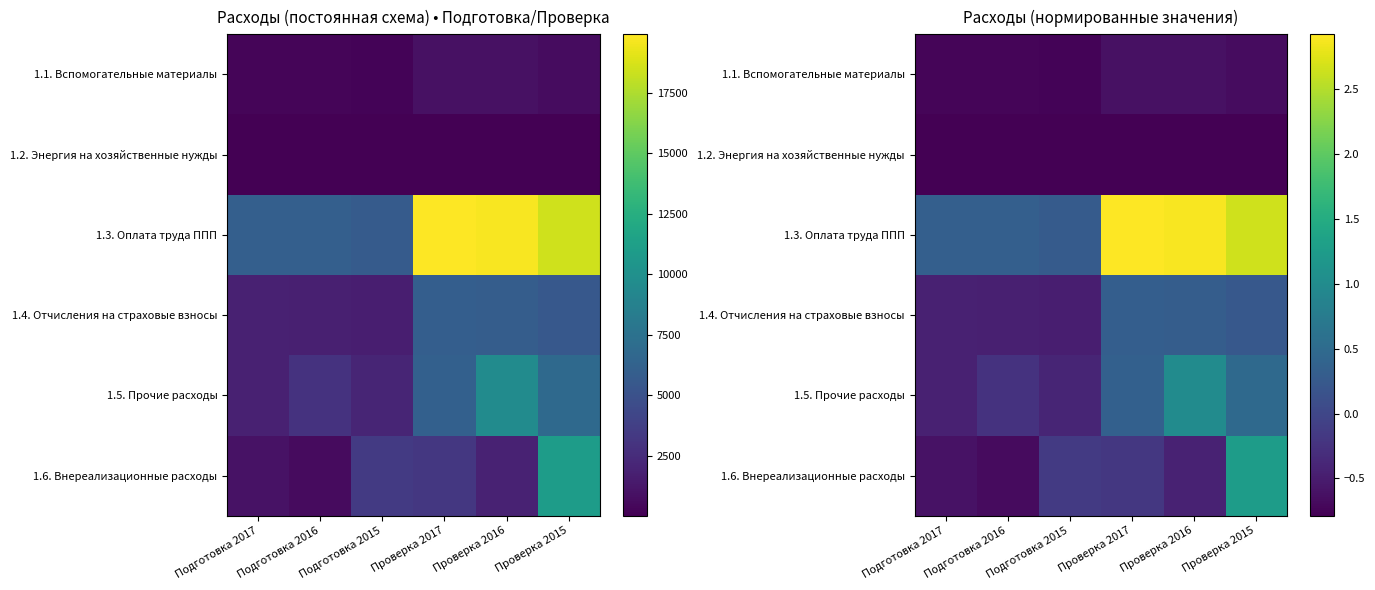

How many values in 1.5. Прочие расходы are above zero?

3